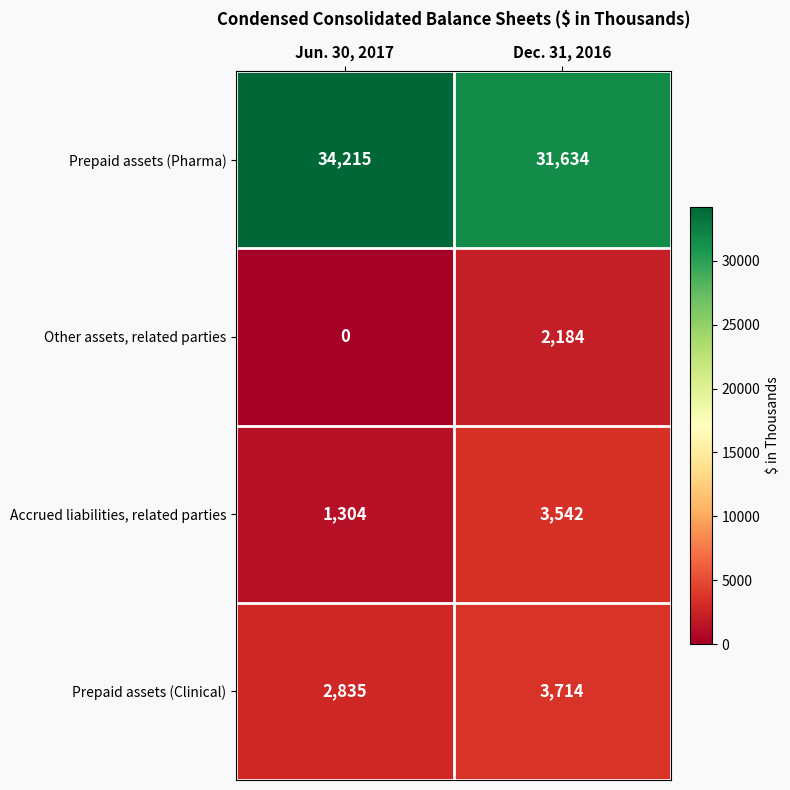

The value of Prepaid assets (Clinical) at Jun. 30, 2017 is 2835. True or false?

True